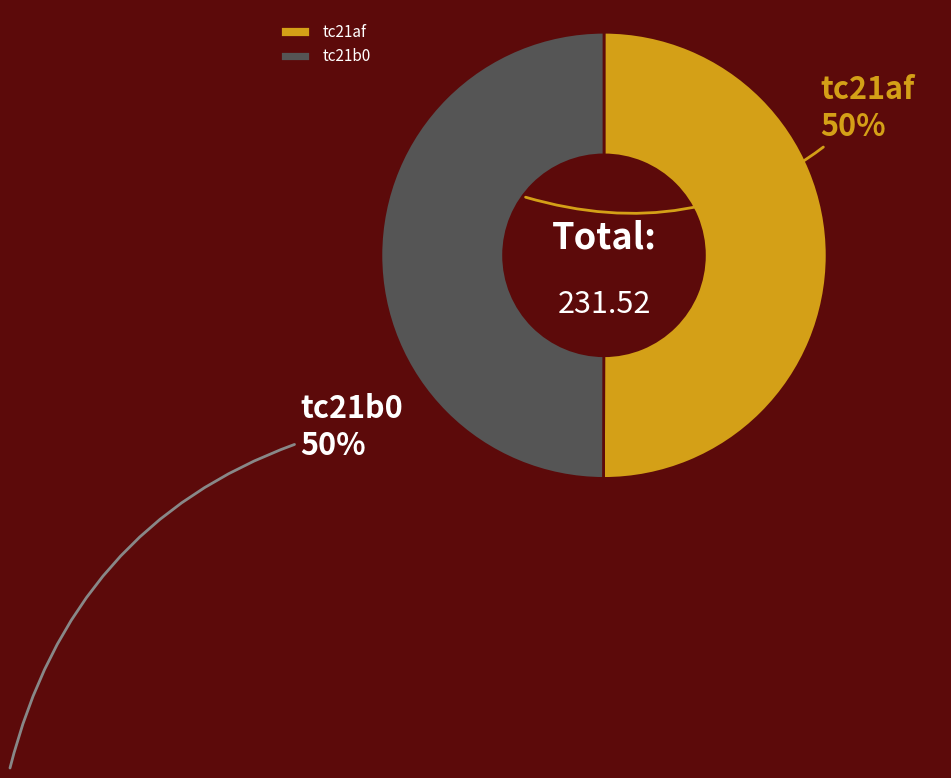

What is the ratio of the value at tc21b0 to the value at tc21af?

1.0